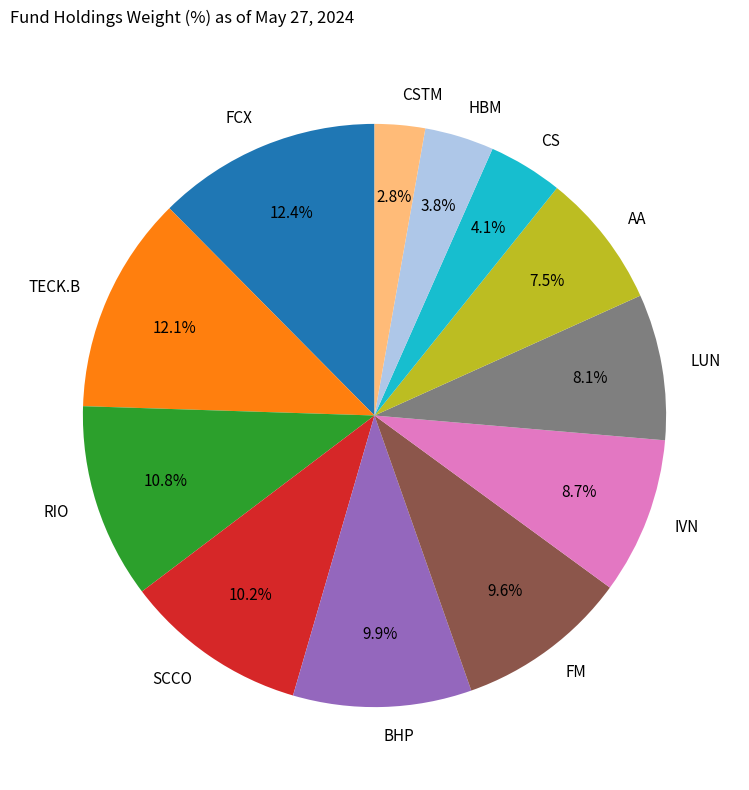

How many segments does this pie chart have?

12